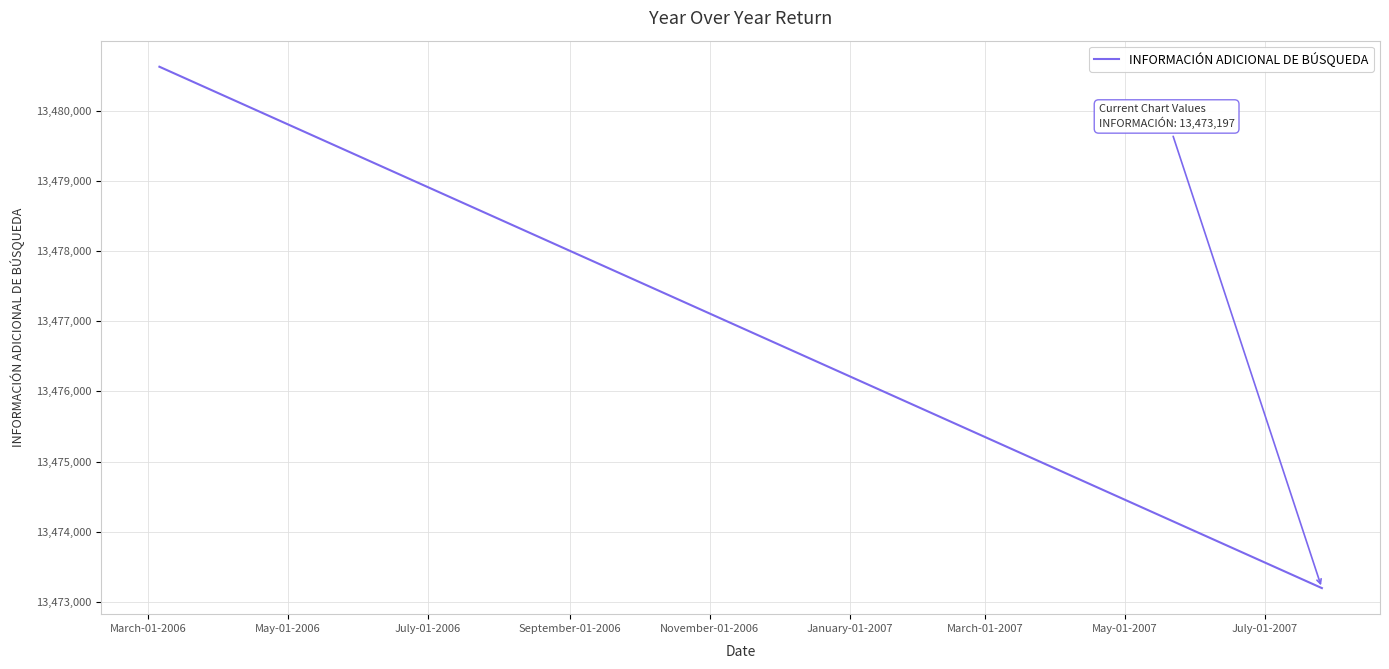

Approximately how many times larger is the value at July-01-2006 compared to March-01-2006?

1.0